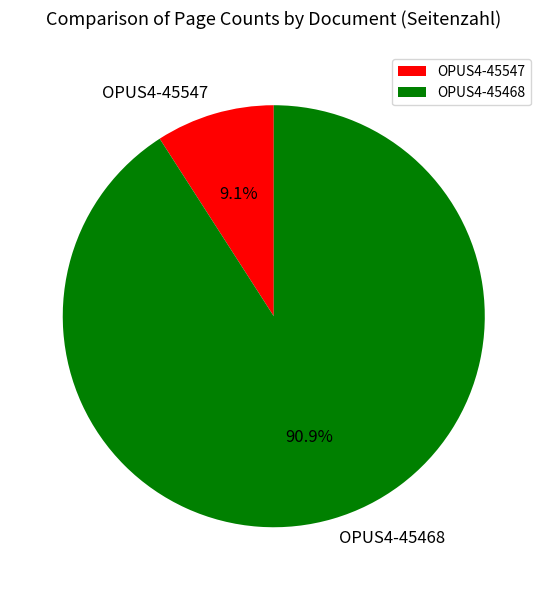

Which slice is the smallest?

OPUS4-45547